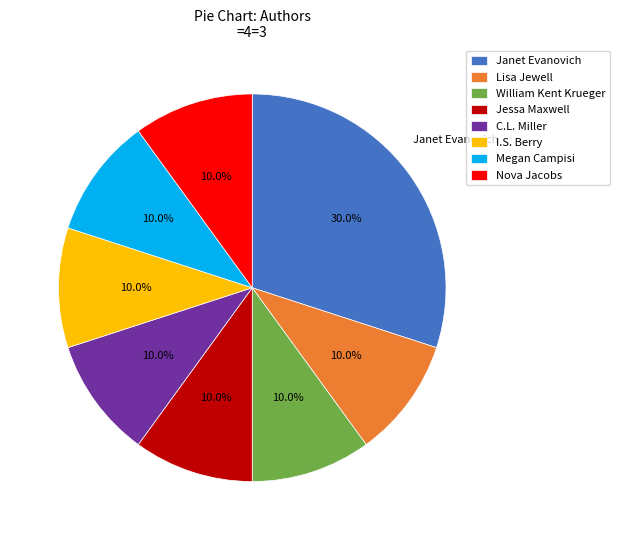

To the nearest percent, what is the average slice percentage?

12%